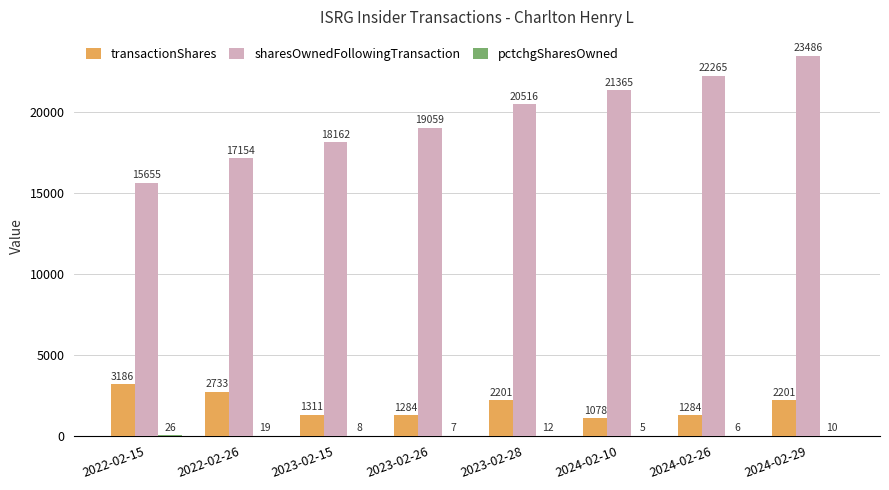

Count the sharesOwnedFollowingTransaction values in the range 18162 to 22265.

5